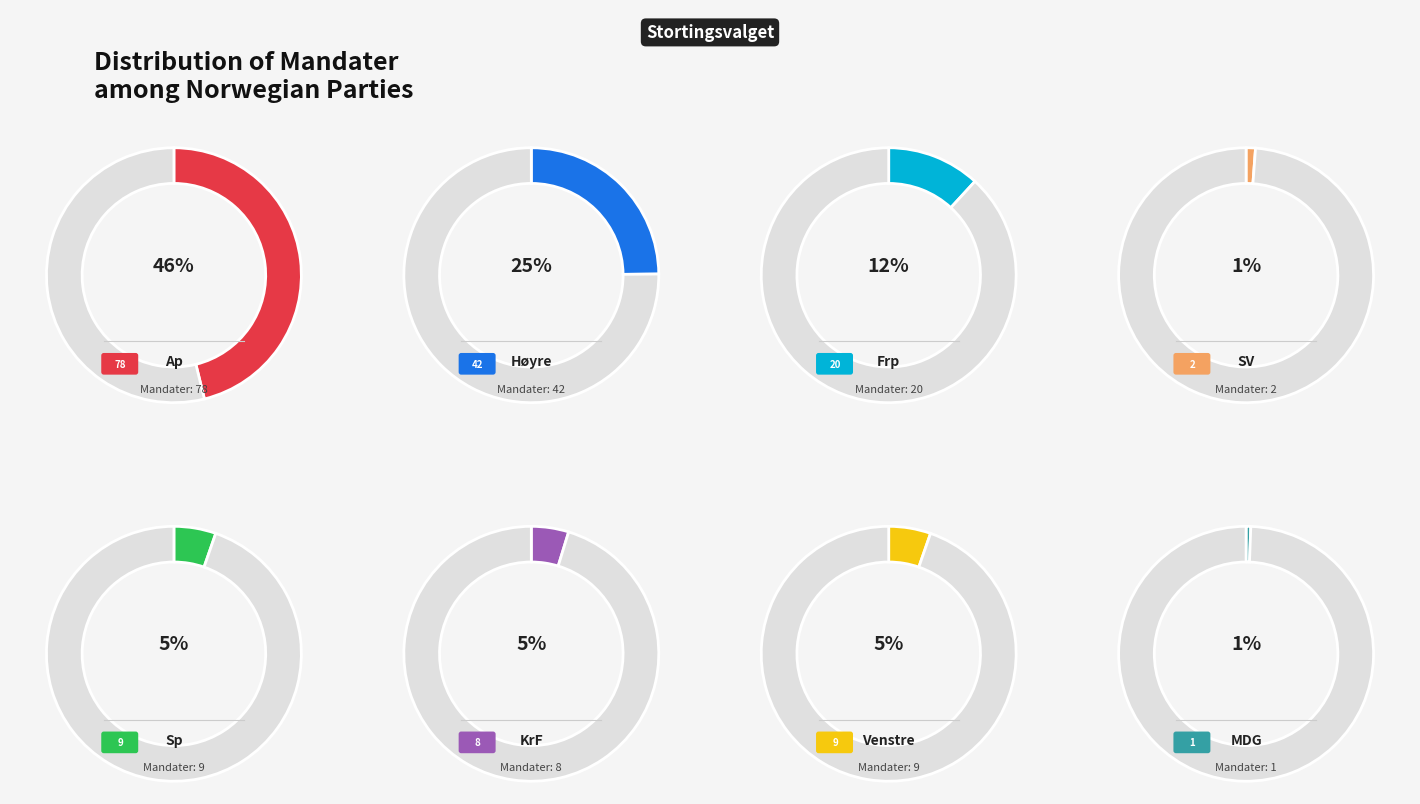

How many slices are in this pie chart?

8